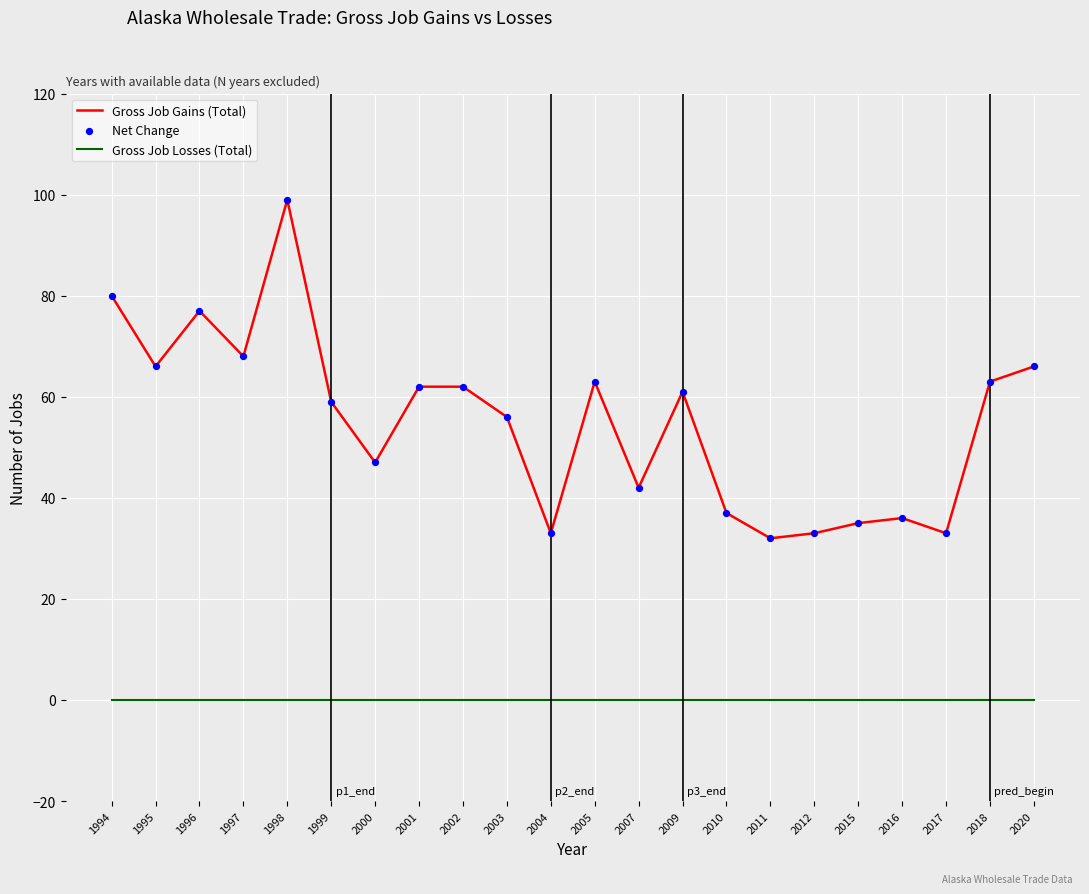

Is the value of Gross Job Losses (Total) at 2007 greater than the value of Gross Job Gains (Total) at 1999?

No